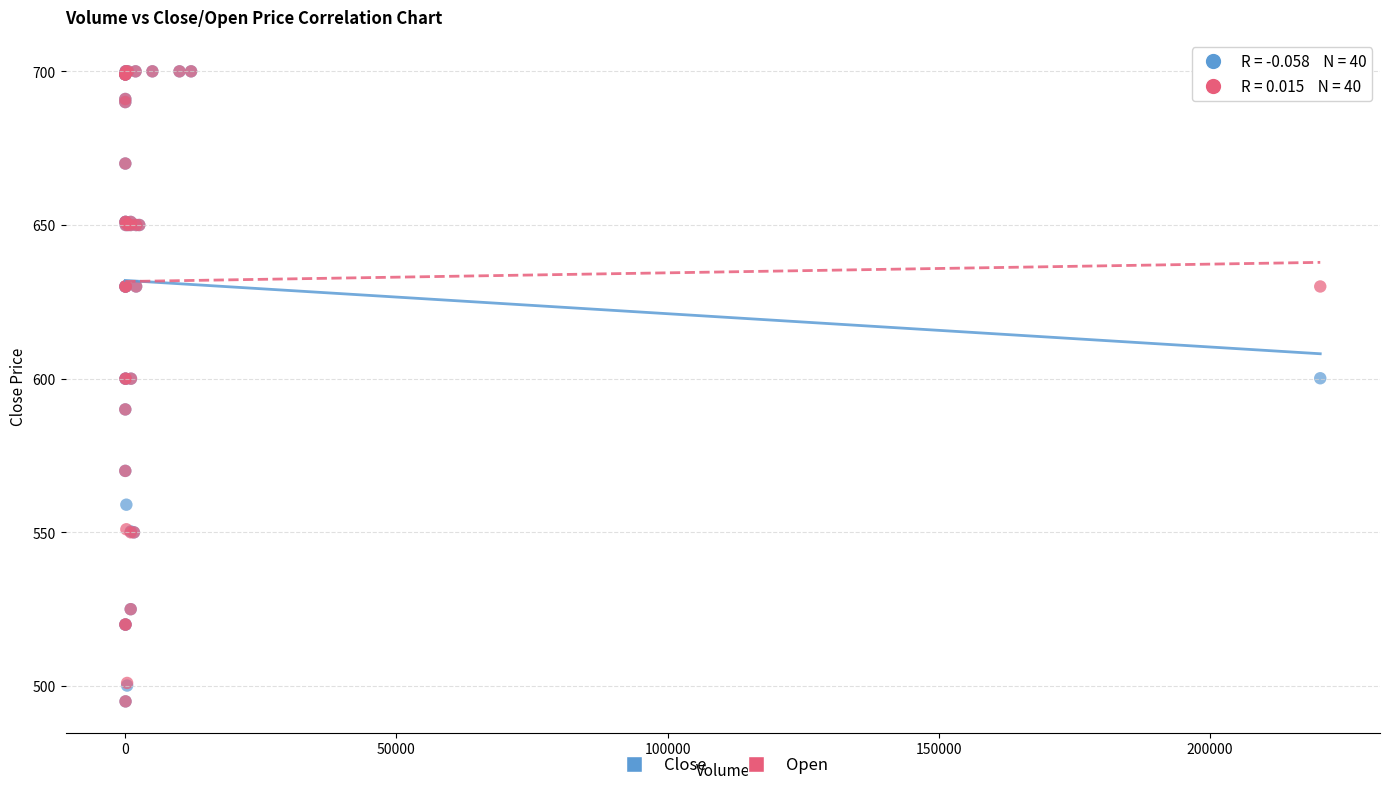

What are all the series names shown in the legend?

Close, Open